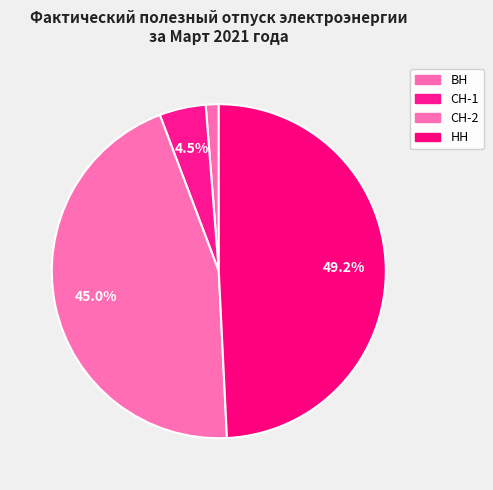

How many segments does this pie chart have?

4